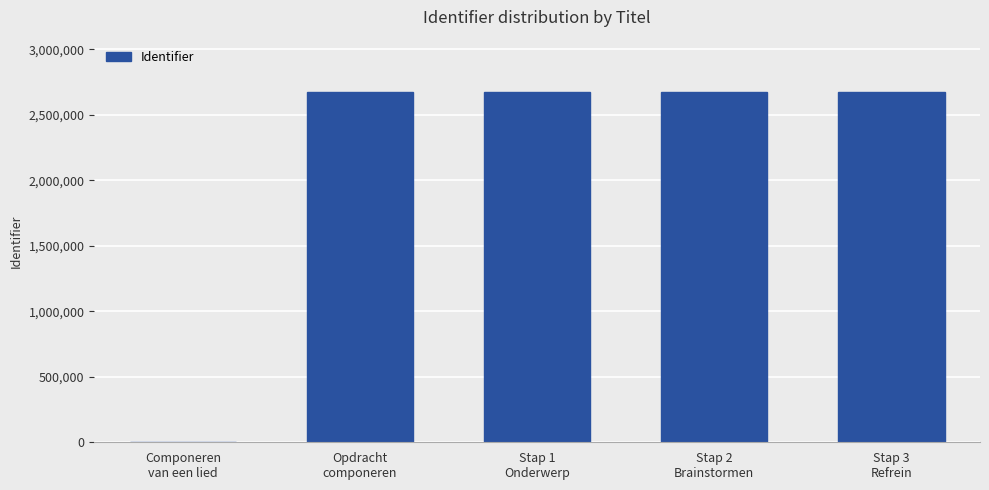

Between Stap 3
Refrein and Componeren
van een lied, which is larger?

Stap 3
Refrein